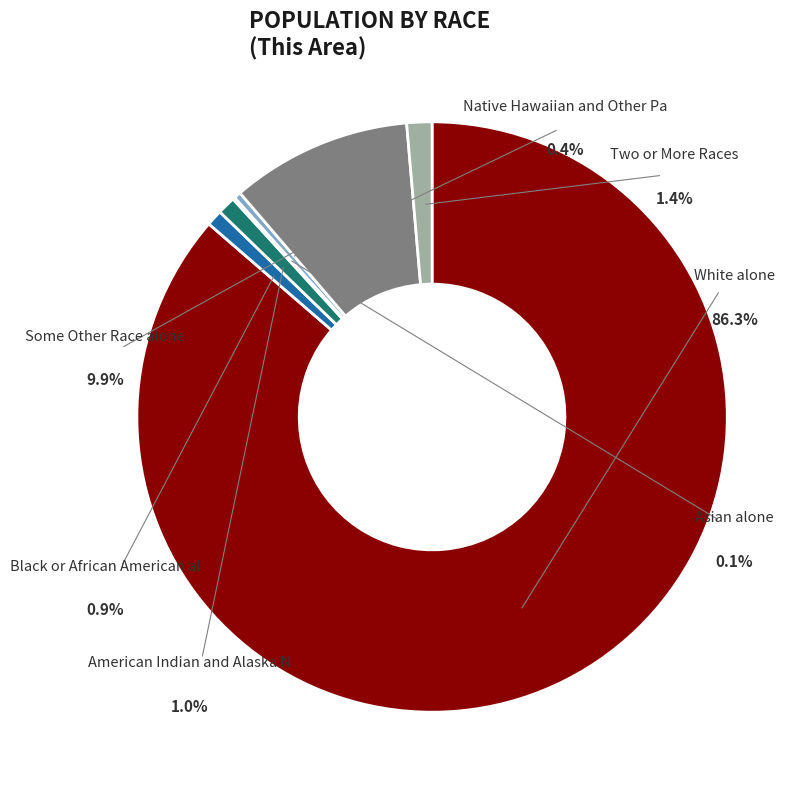

To the nearest percent, what is the average slice percentage?

14%